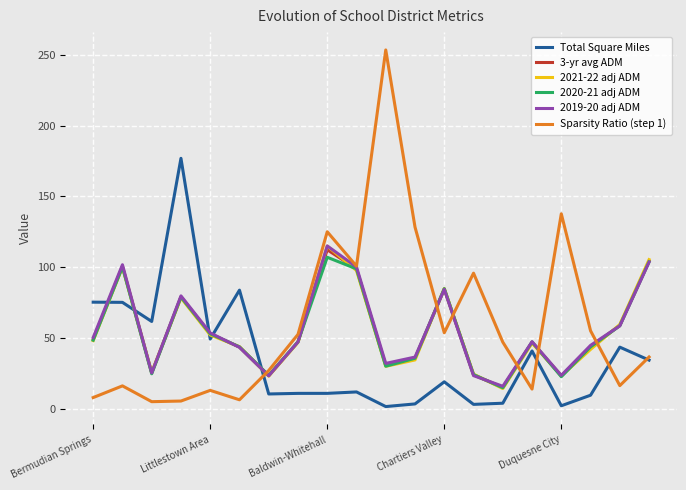

After their last crossing, which series has the higher values: 2019-20 adj ADM or Total Square Miles?

2019-20 adj ADM